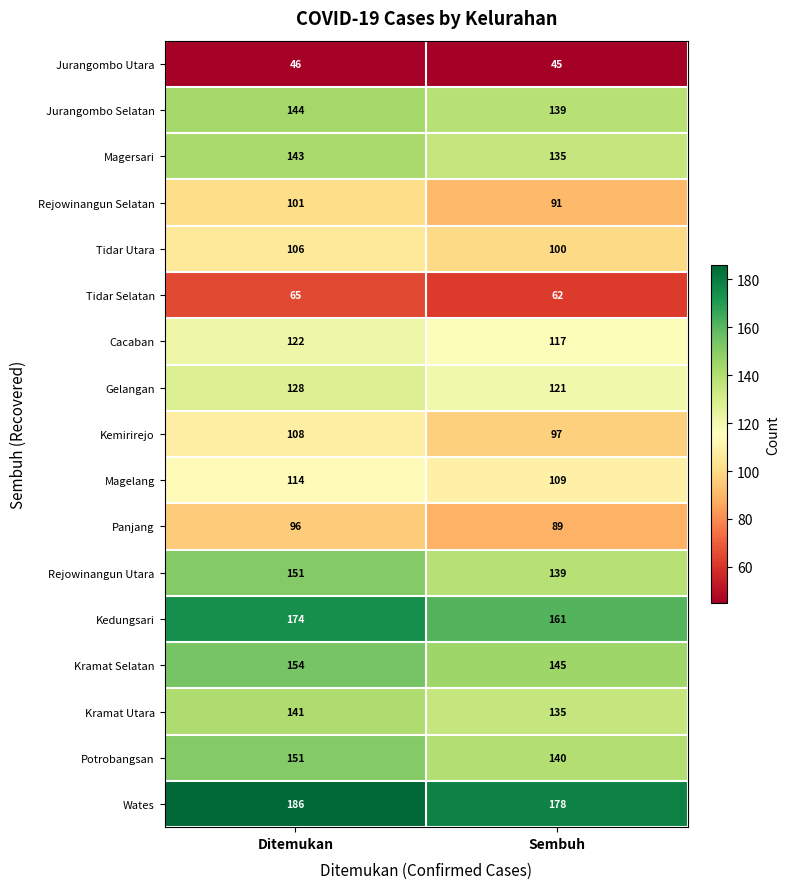

List the labels in order of Magelang value, largest first.

Ditemukan, Sembuh